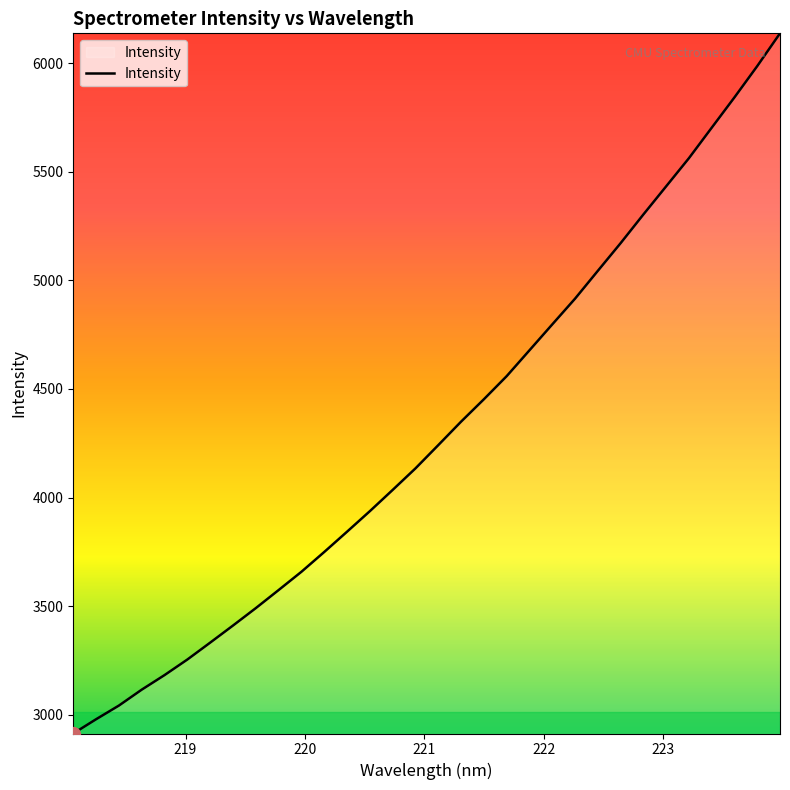

What is the greatest value displayed?

6137.2